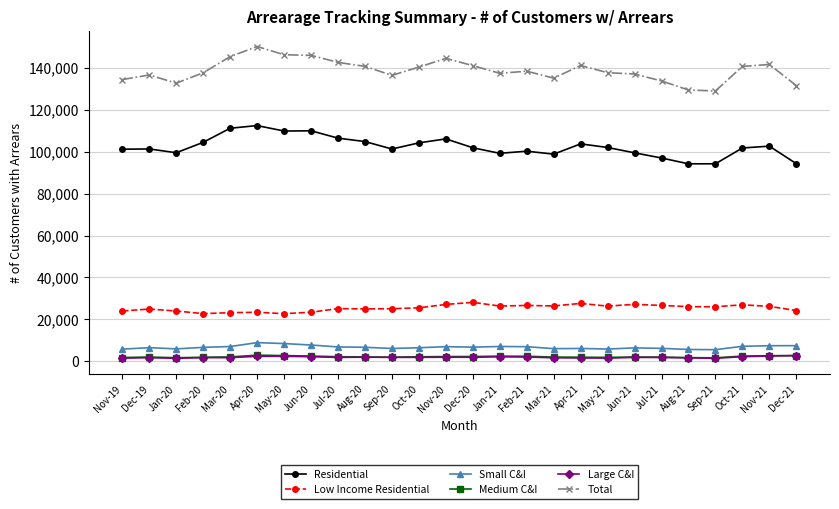

True or false: Low Income Residential has more than 1 interior local peaks.

True